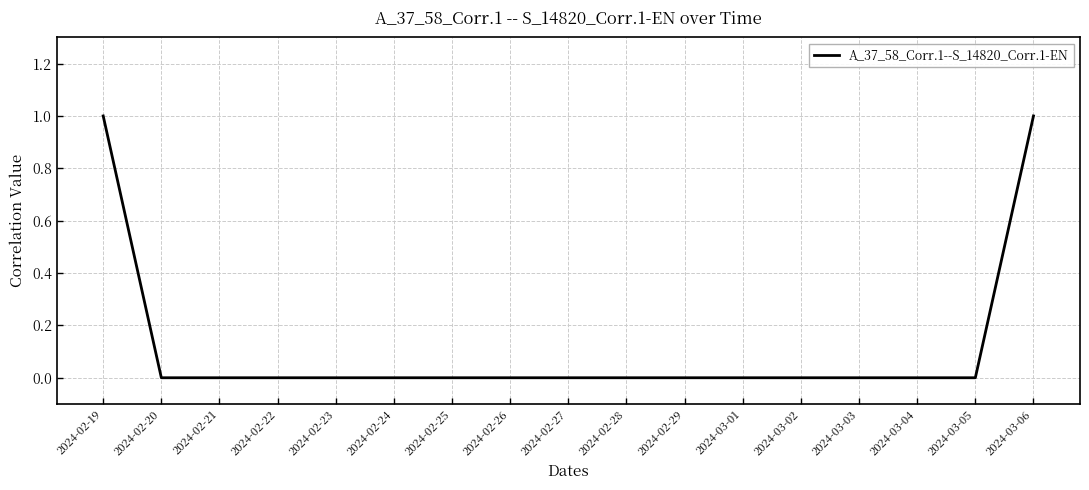

What position from the right is 2024-02-24?

12